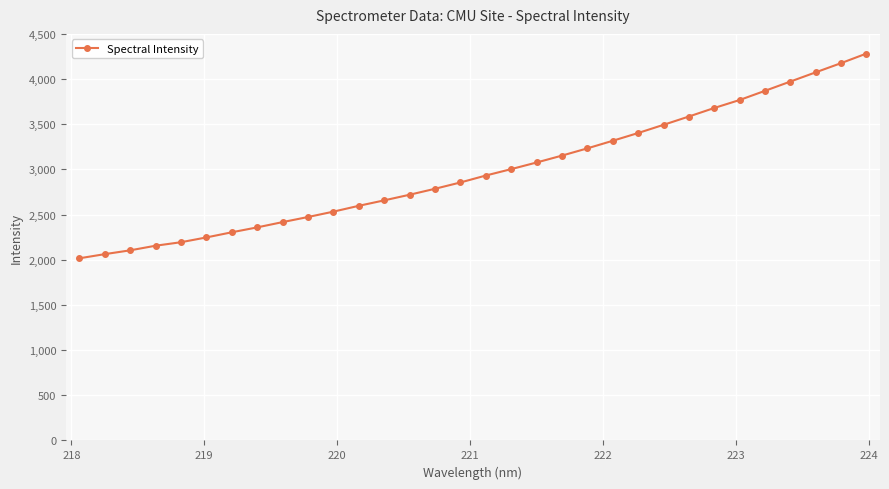

What is the smallest value displayed?

2016.1